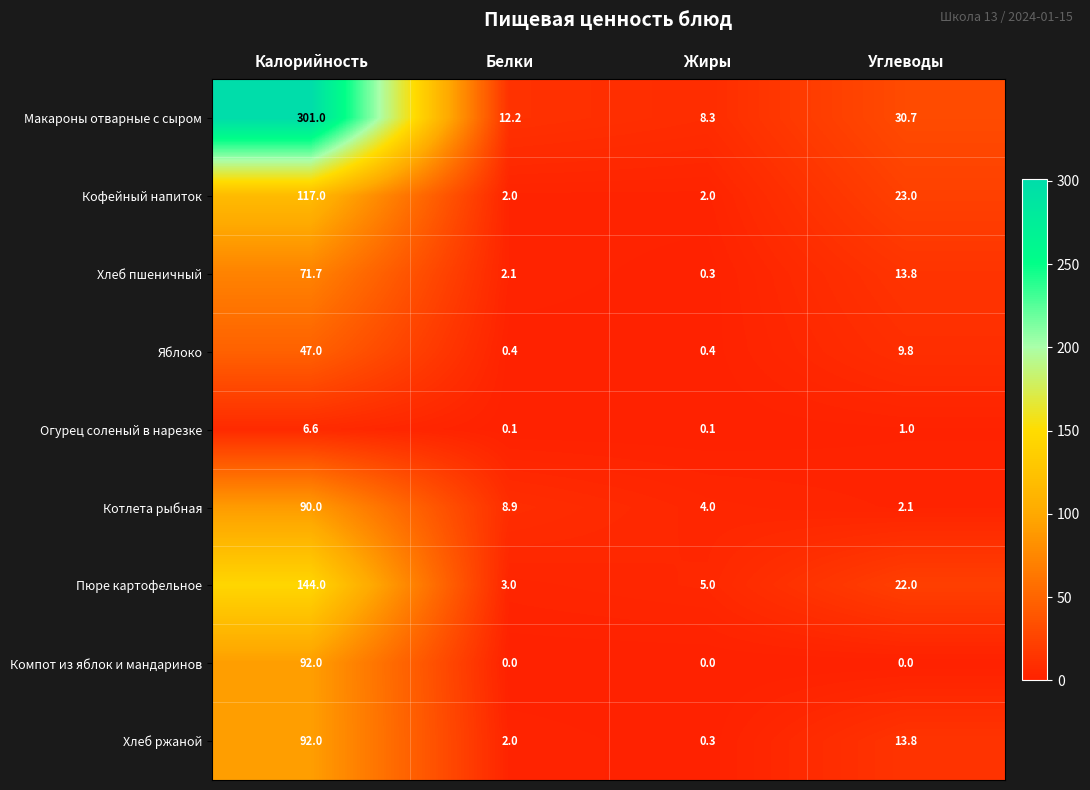

What is the highest value of the Макароны отварные с сыром series?

301.0